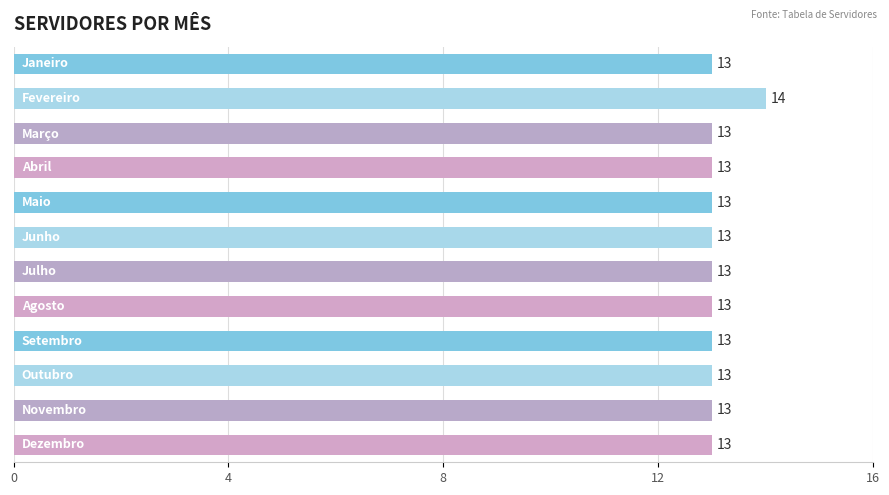

What is the value of the 2nd bar from the top?

14